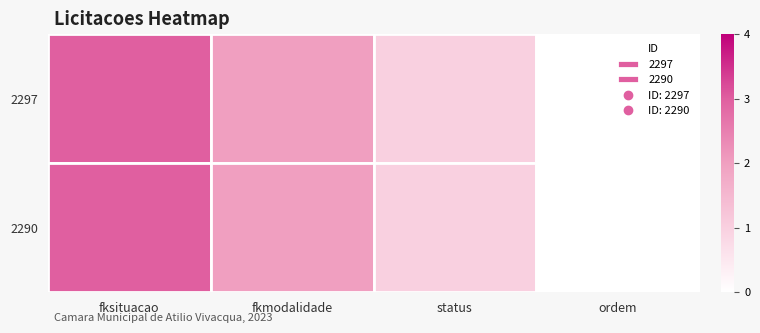

Reading left to right, what are all the values shown in this chart?

2297: fksituacao=3	fkmodalidade=2	status=1	ordem=0
2290: fksituacao=3	fkmodalidade=2	status=1	ordem=0